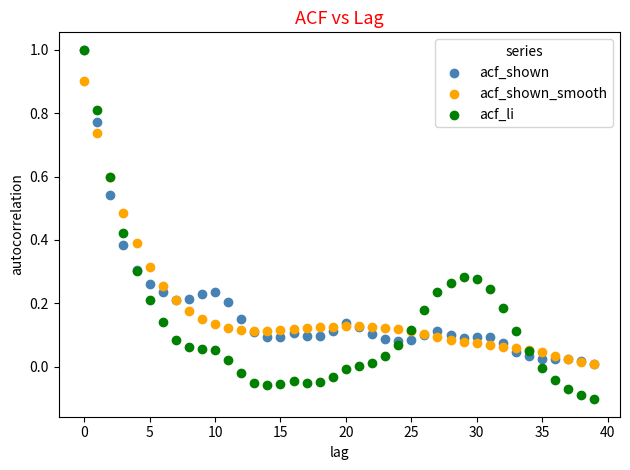

What are all the series names shown in the legend?

acf_shown, acf_shown_smooth, acf_li